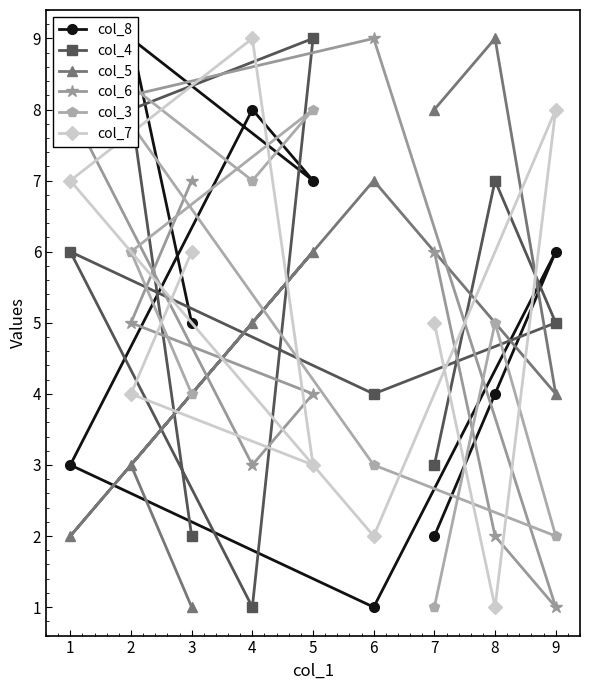

Is this an area chart (filled region under the line)?

No